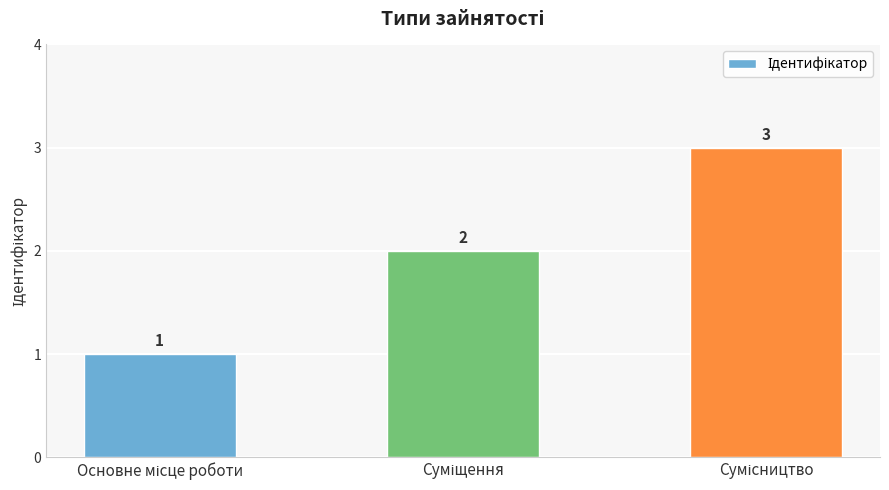

Count the values in the range 1 to 3.

3